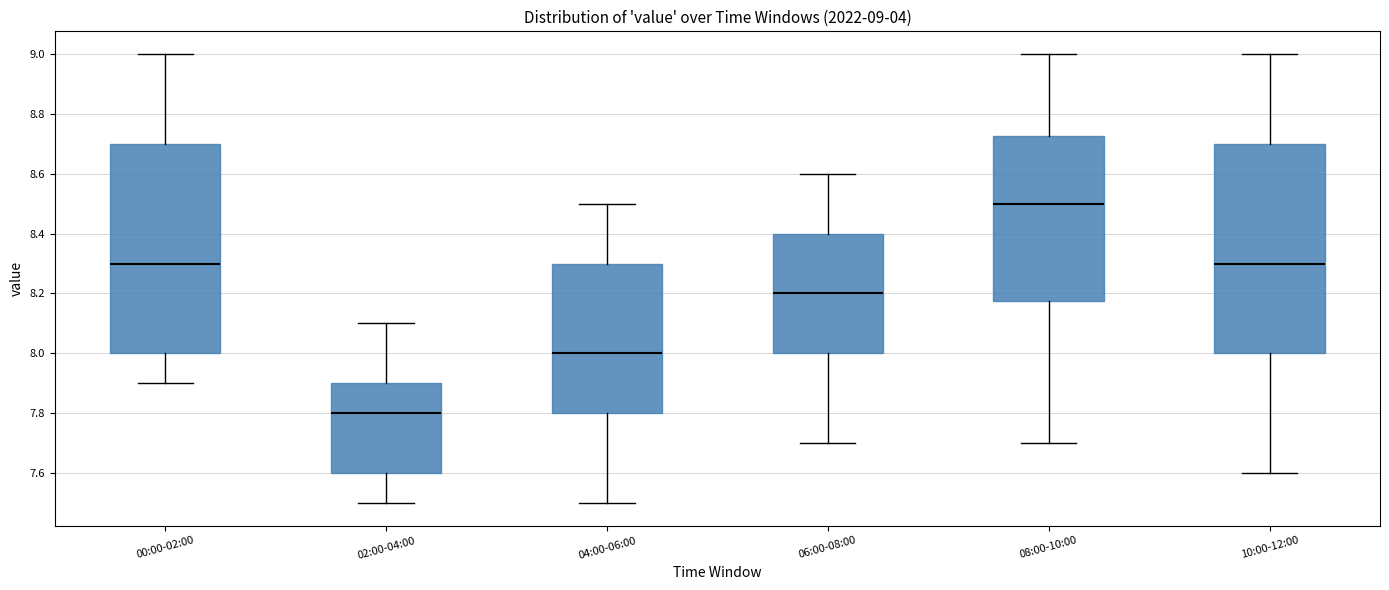

Which box's median line is the lowest?

02:00-04:00